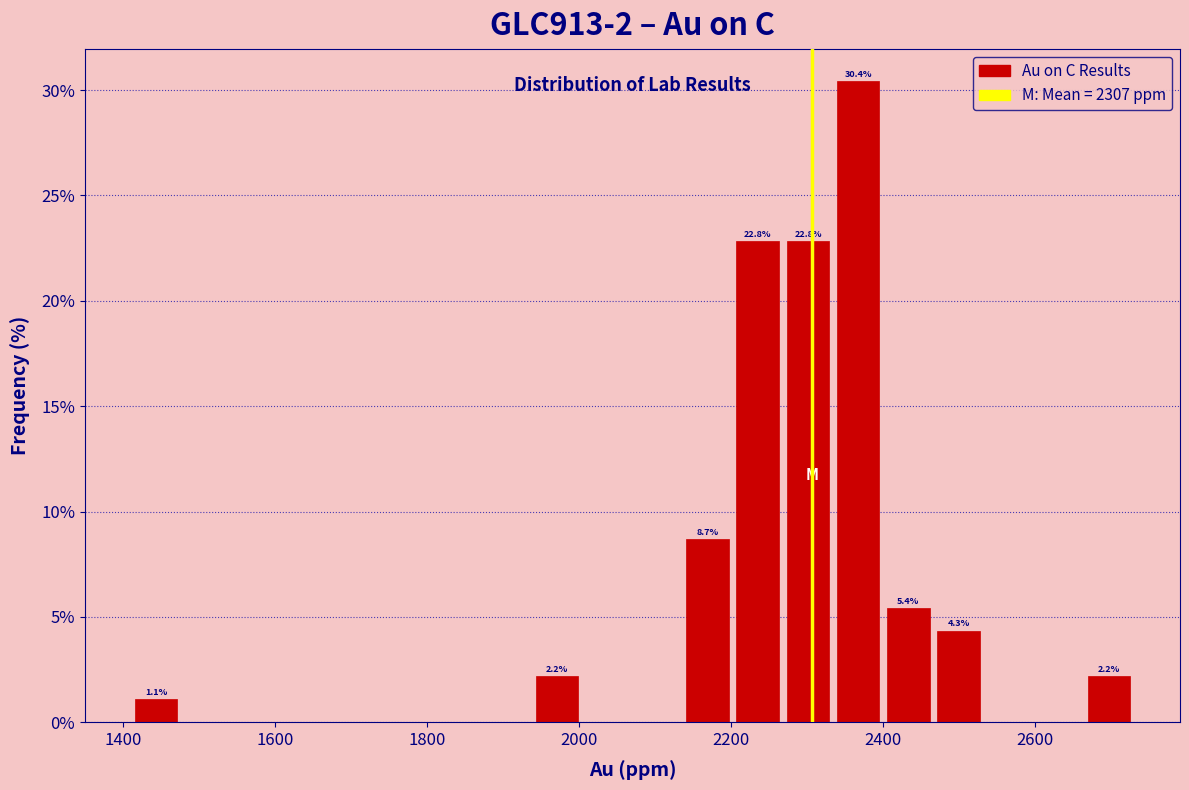

Read against the x-axis, roughly where is the centre of the tallest bar?

2360